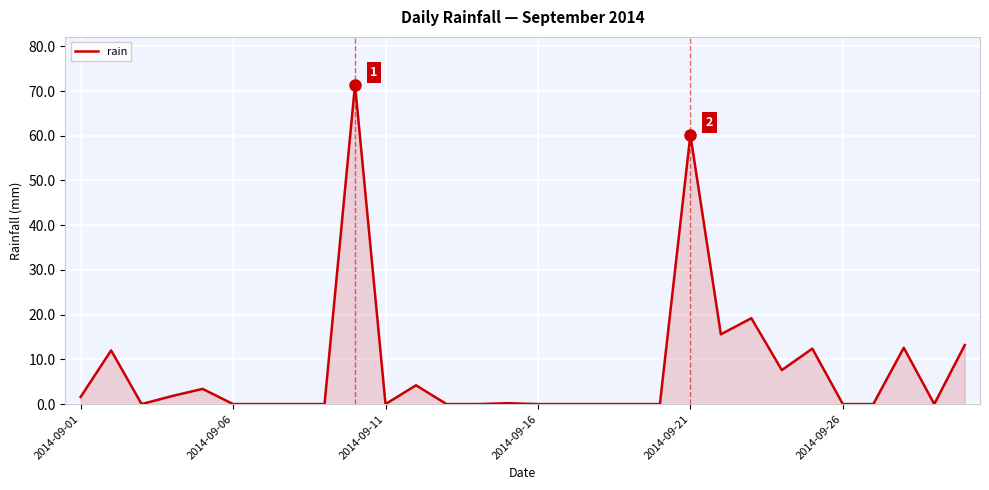

What is the sum of all values?

235.4